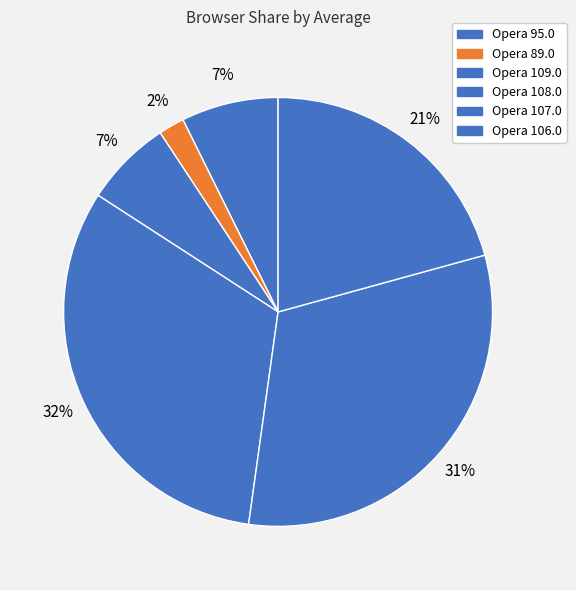

True or false: Opera 89.0 accounts for 11% of the total.

False